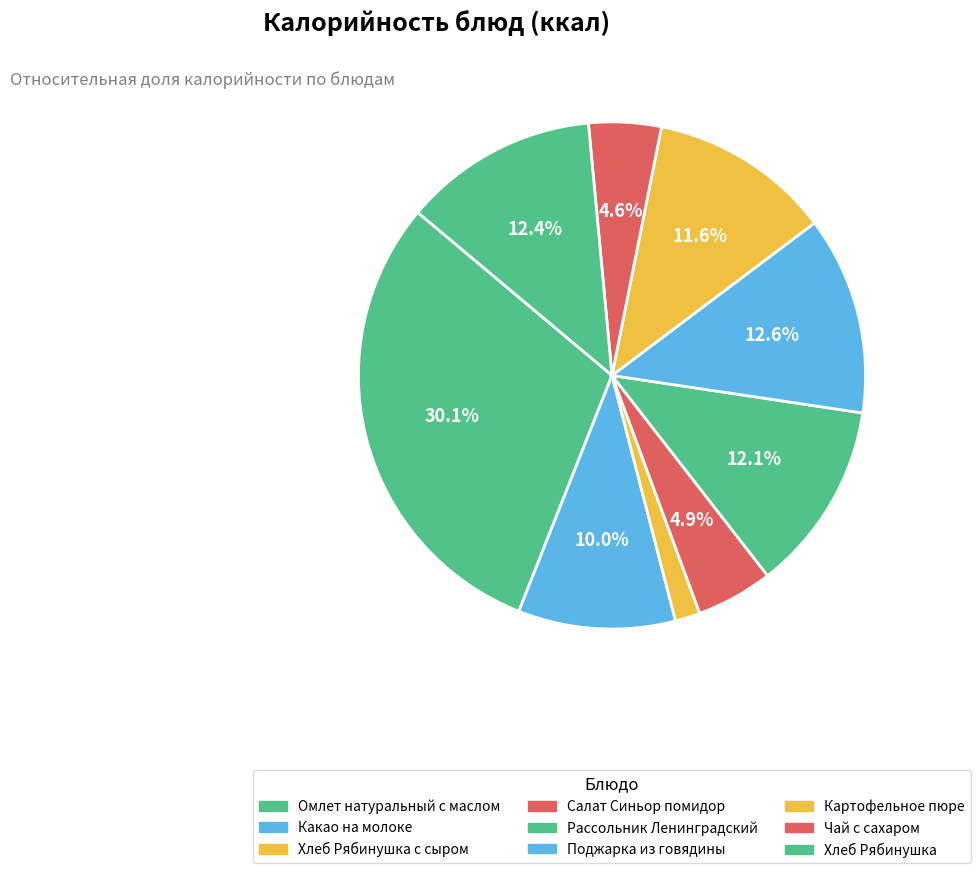

How many segments does this pie chart have?

9